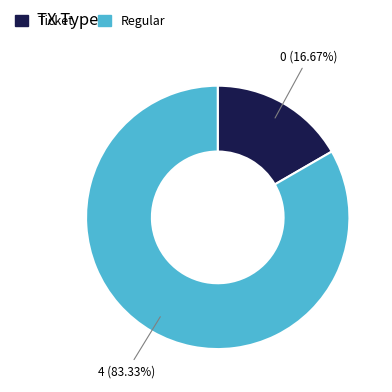

Does Regular account for over 50% of the chart?

Yes